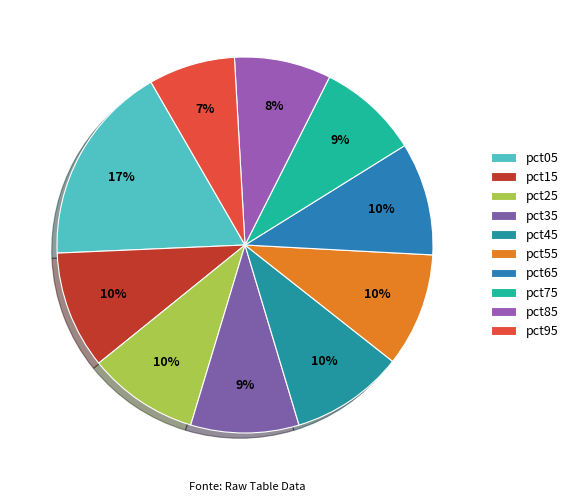

Does pct95 account for over 50% of the chart?

No